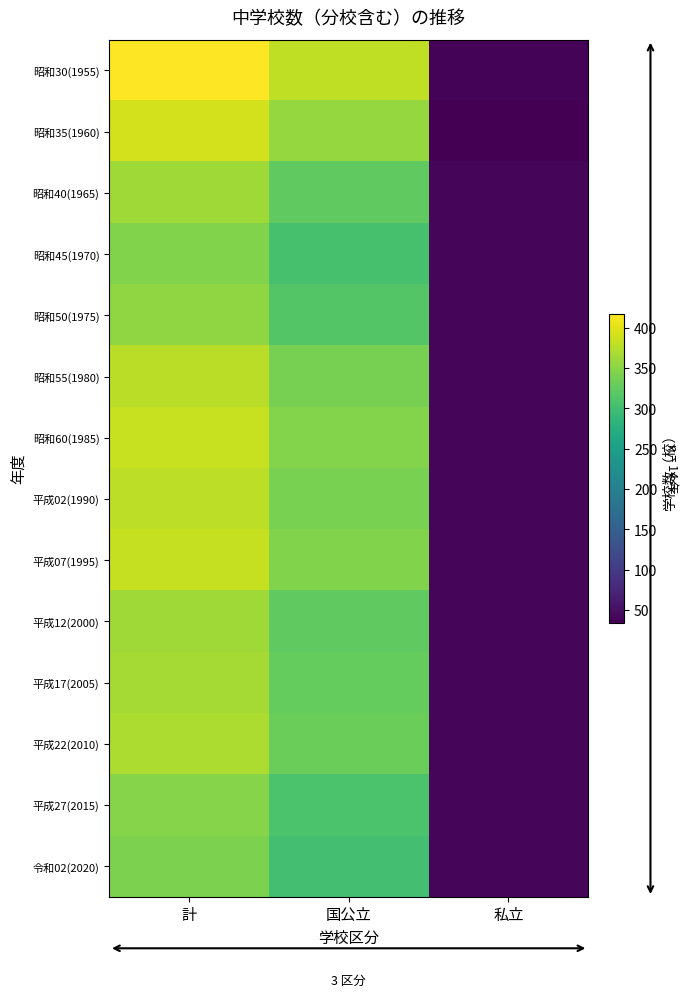

How many categories are shown in the chart?

3